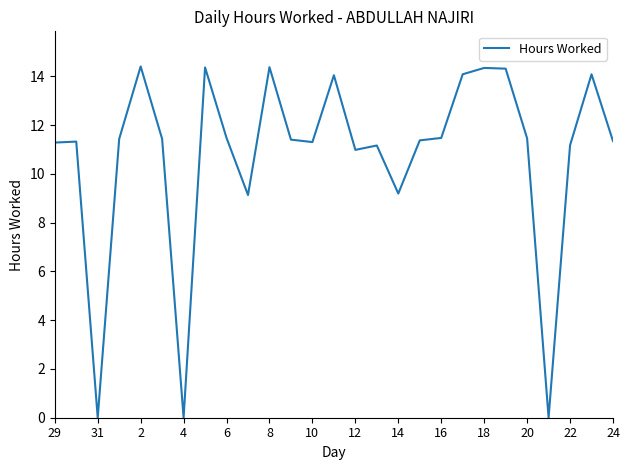

What is the greatest value displayed?

14.4